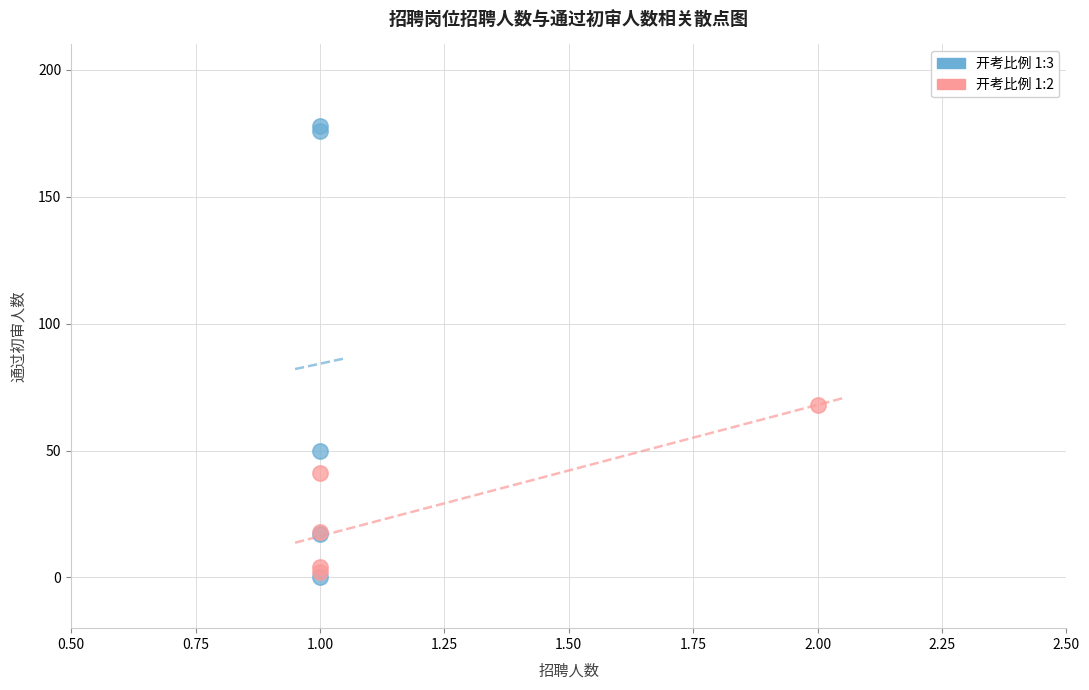

Which series contains the highest Y value?

开考比例 1:3